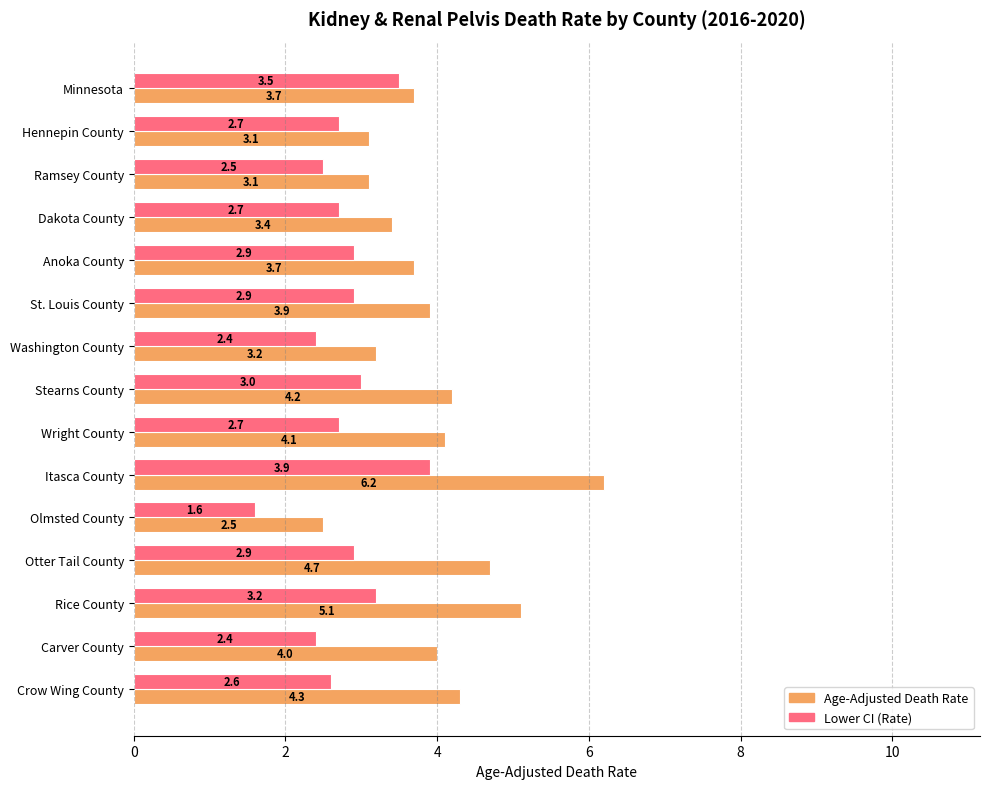

What is the sum of all Lower CI (Rate) values?

41.9